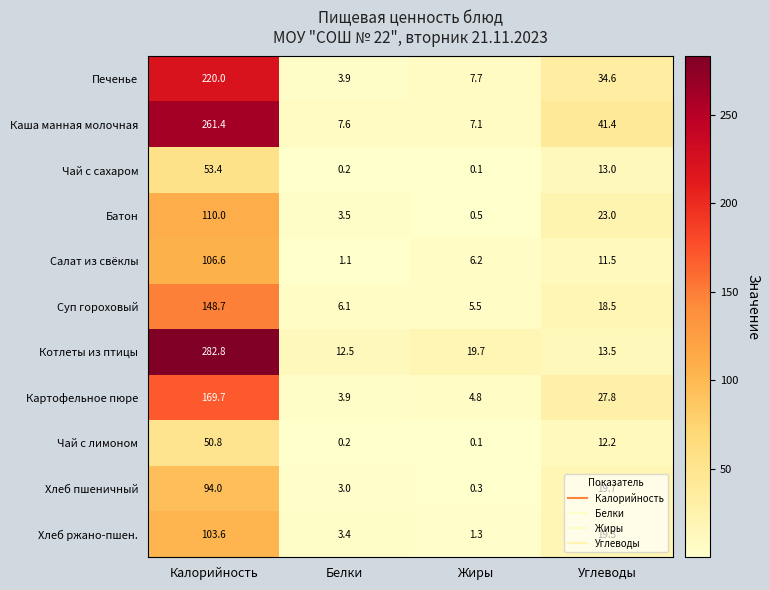

Which series has the largest range (max minus min)?

Котлеты из птицы